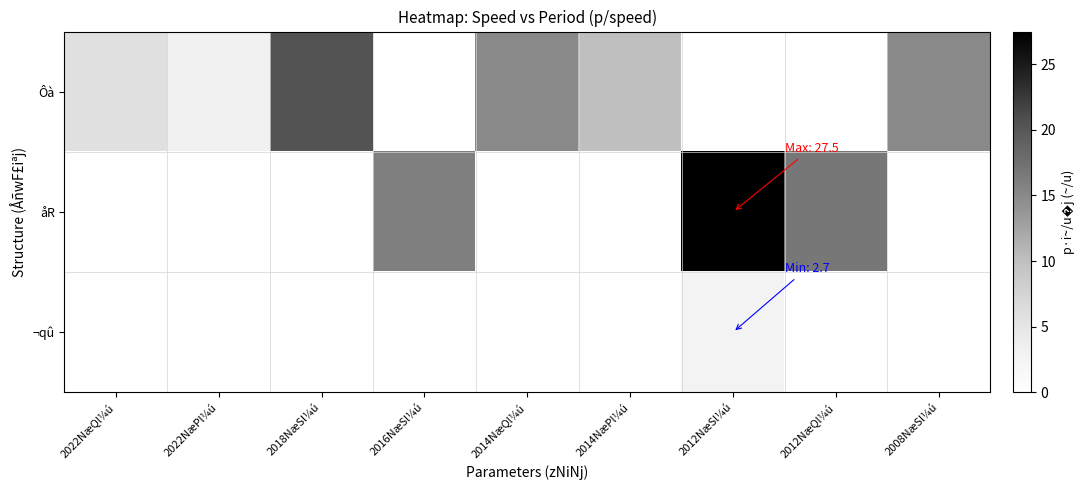

How many categories are shown in the chart?

9